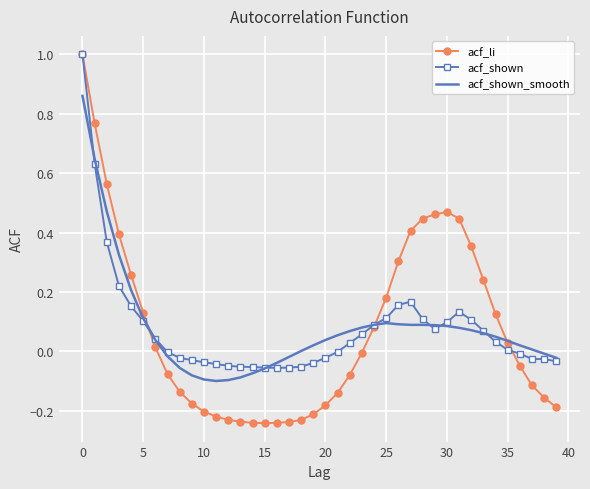

True or false: acf_shown_smooth and acf_shown intersect in this chart.

True